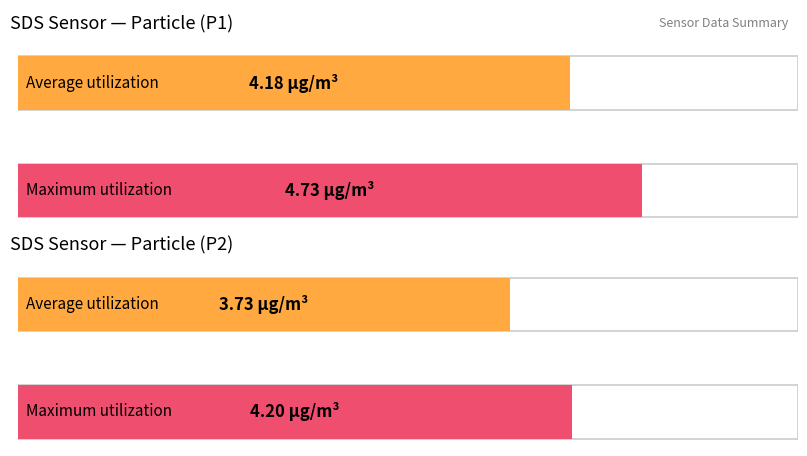

Is it true that SDS_P1 equals 5.9 at 00:13?

False